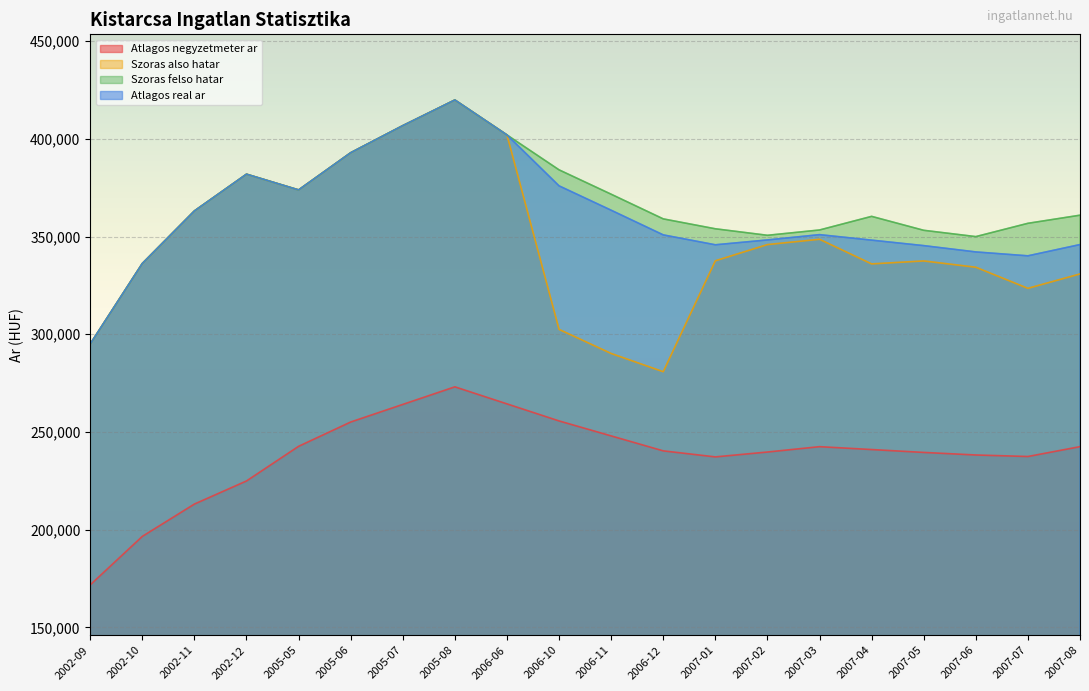

Is it true that Szoras felso hatar equals 168080 at 2007-03?

False